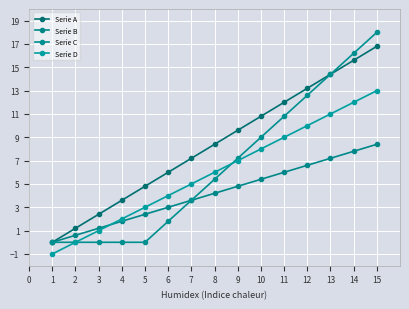

What is the sum of the Serie A values at 8 and 11?

20.4